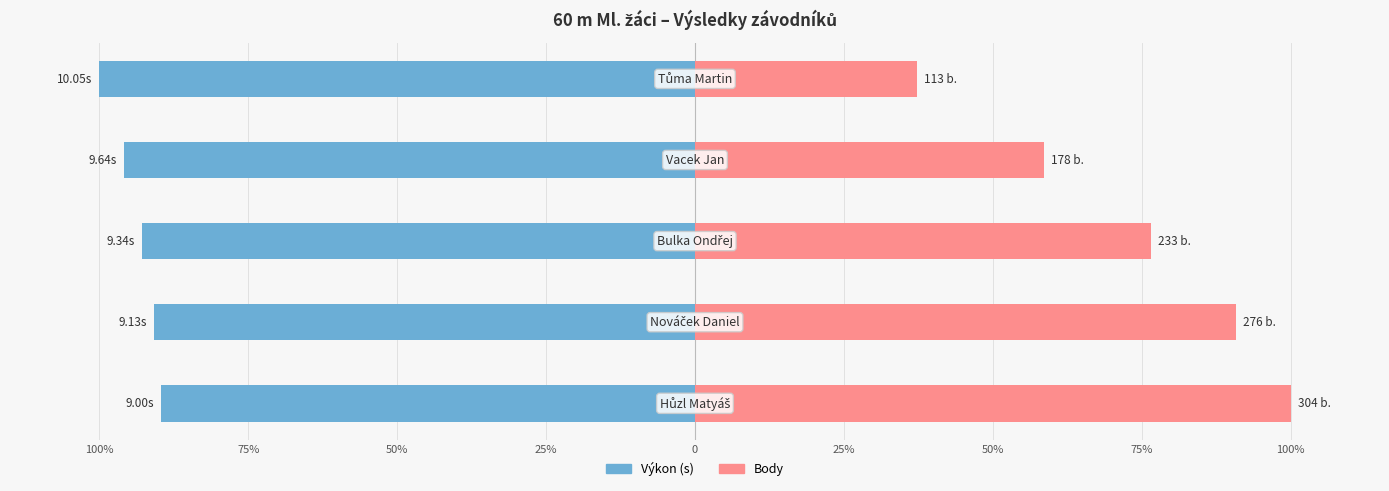

List the series in order of their overall mean, highest first.

Body, Výkon